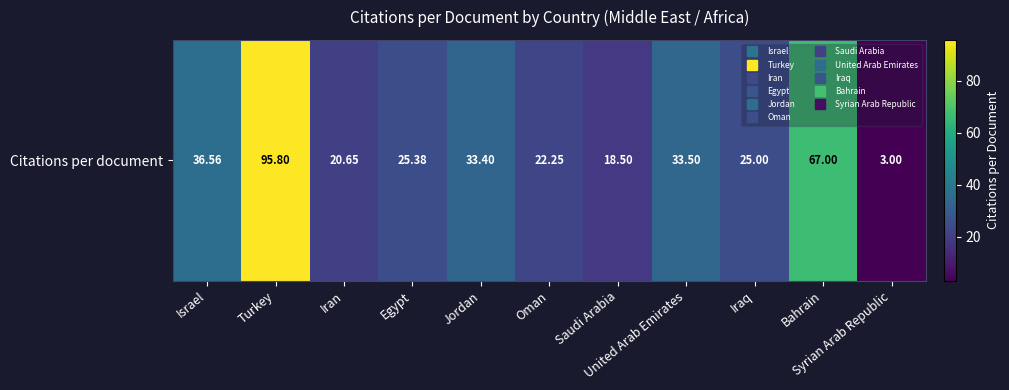

Between Iran and Israel, which is larger?

Israel